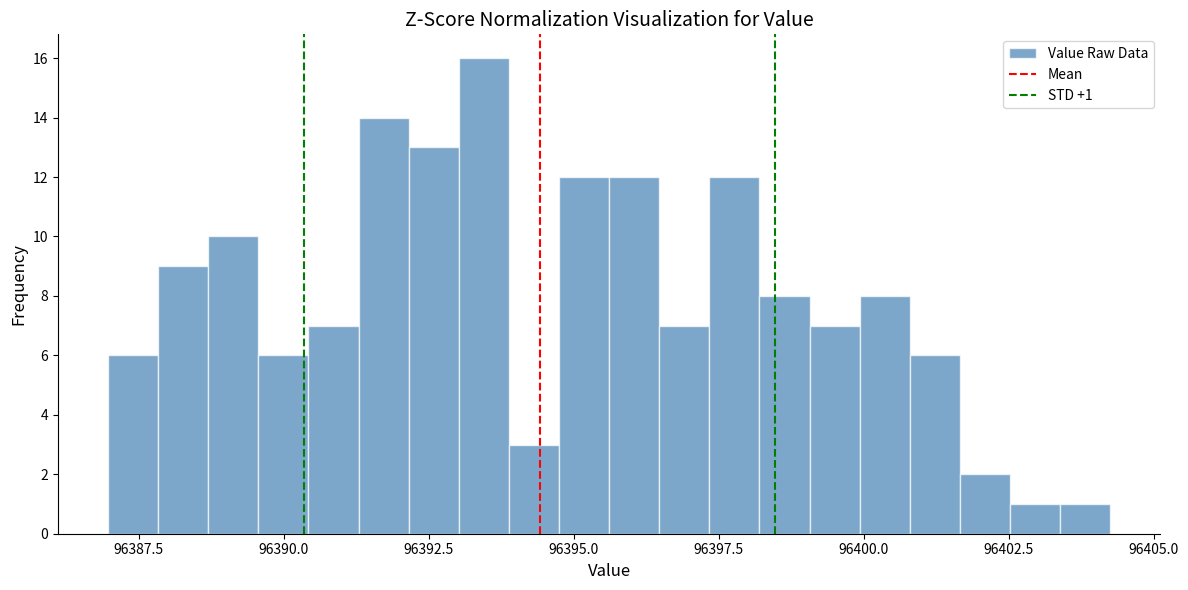

Read against the x-axis, roughly where is the centre of the tallest bar?

96393.5